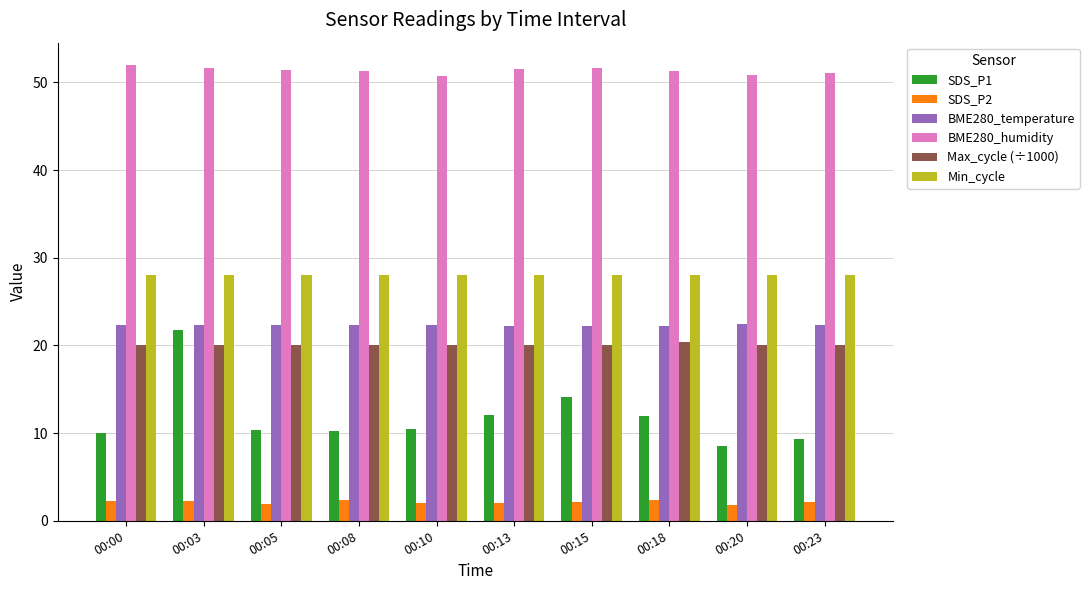

What is the average value of the Min_cycle series?

28.0